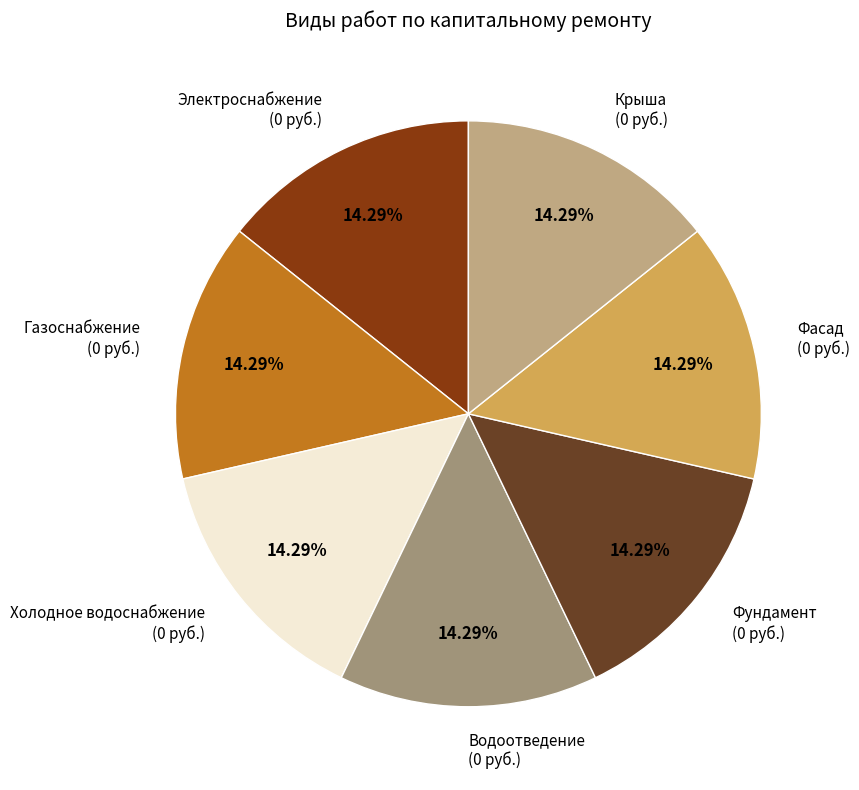

Does Газоснабжение (0 руб.) account for over 50% of the chart?

No